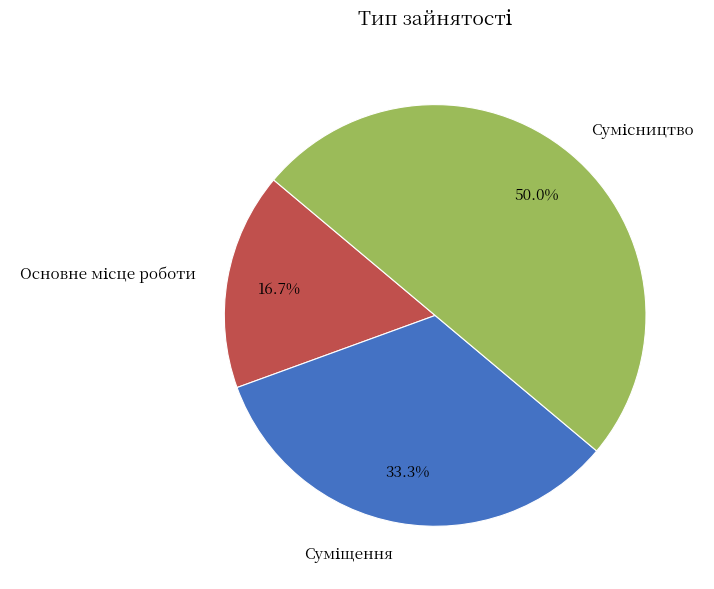

The Основне місце роботи slice represents 29% of the pie. True or false?

False